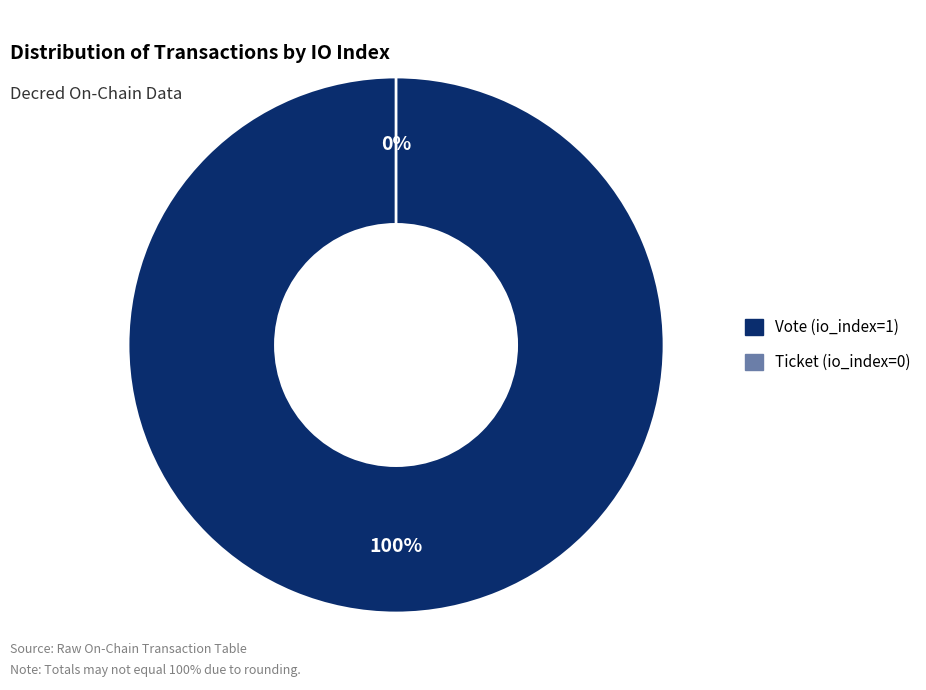

Which category has the biggest portion of the pie?

Vote (io_index=1)